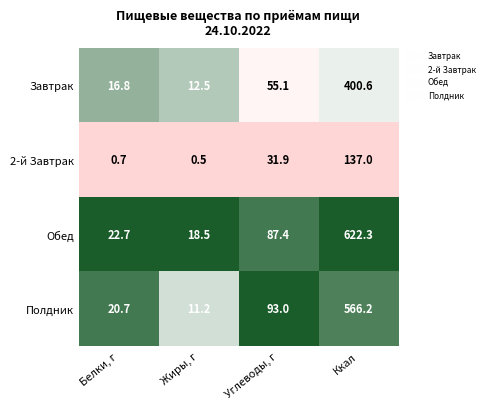

Rank the series by their maximum value, from highest to lowest.

Обед, Полдник, Завтрак, 2-й Завтрак